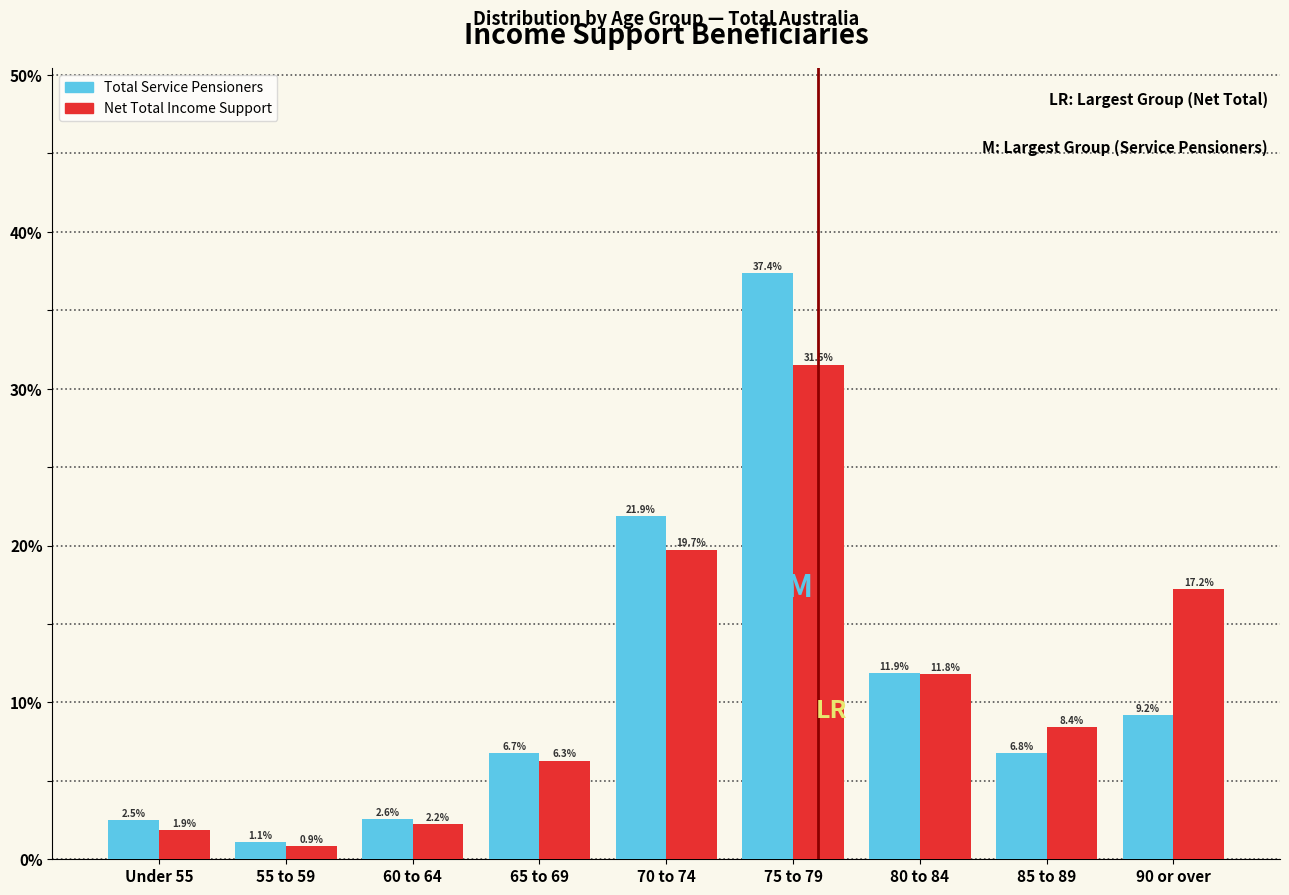

Reading right to left, list all the values displayed in this chart.

Total Service Pensioners: 90 or over=9.2	85 to 89=6.8	80 to 84=11.9	75 to 79=37.4	70 to 74=21.9	65 to 69=6.7	60 to 64=2.6	55 to 59=1.1	Under 55=2.5
Net Total Income Support: 90 or over=17.2	85 to 89=8.4	80 to 84=11.8	75 to 79=31.5	70 to 74=19.7	65 to 69=6.3	60 to 64=2.2	55 to 59=0.9	Under 55=1.9